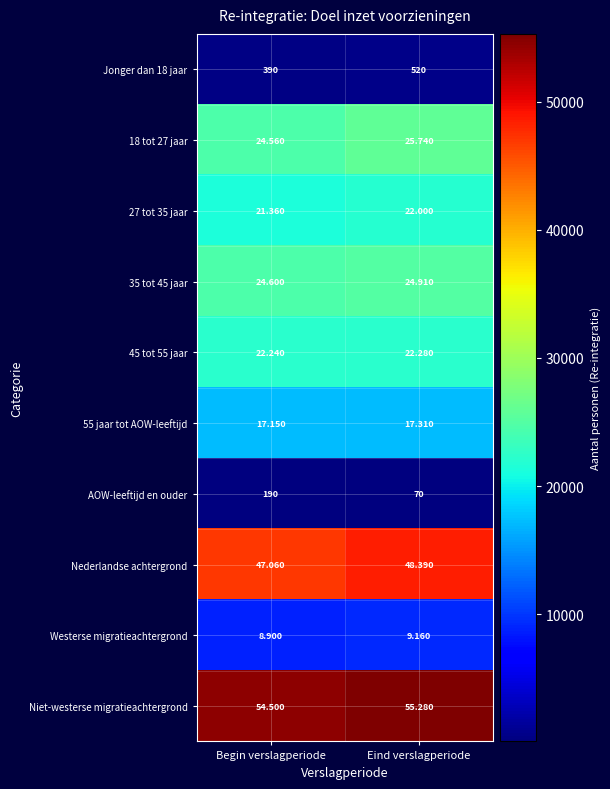

List the series in order of their peak value, lowest first.

AOW-leeftijd en ouder, Jonger dan 18 jaar, Westerse migratieachtergrond, 55 jaar tot AOW-leeftijd, 27 tot 35 jaar, 45 tot 55 jaar, 35 tot 45 jaar, 18 tot 27 jaar, Nederlandse achtergrond, Niet-westerse migratieachtergrond